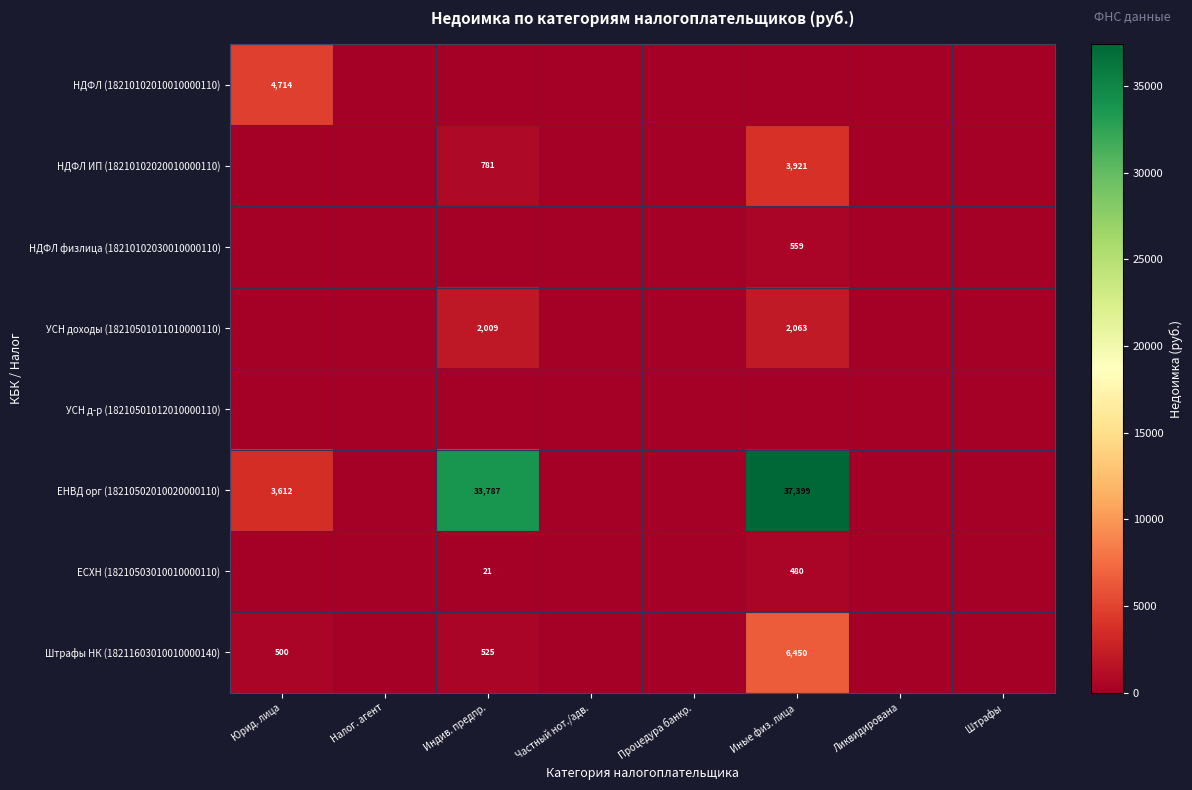

The value of Штрафы НК (18211603010010000140) at Налог. агент is 0.0. True or false?

True